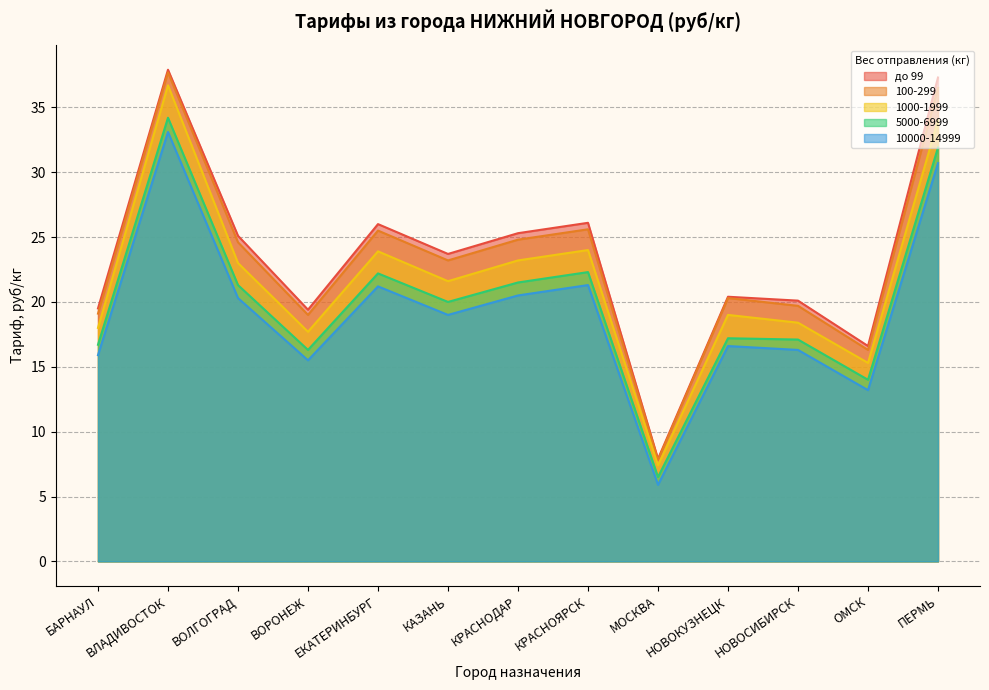

Reading left to right, list all the values displayed in this chart.

до 99: 19.5	37.9	25.1	19.4	26.0	23.7	25.3	26.1	7.9	20.4	20.1	16.6	37.3
100-299: 19.1	37.7	24.6	19.0	25.5	23.2	24.8	25.6	7.8	20.3	19.7	16.3	36.5
1000-1999: 18.0	36.7	23.0	17.7	23.9	21.6	23.2	24.0	7.4	19.0	18.4	15.3	34.0
5000-6999: 16.7	34.2	21.3	16.3	22.2	20.0	21.5	22.3	6.5	17.2	17.1	14.0	31.9
10000-14999: 15.9	33.1	20.3	15.5	21.2	19.0	20.5	21.3	5.9	16.6	16.3	13.2	30.7